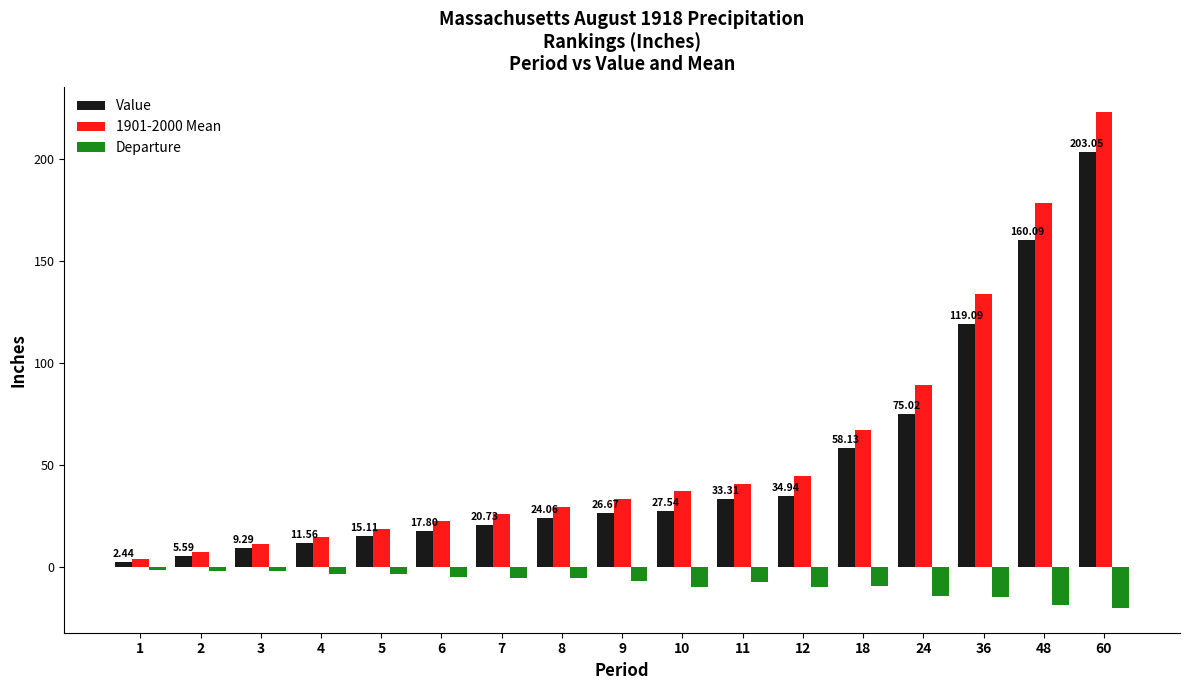

How many bars are there in total?

51